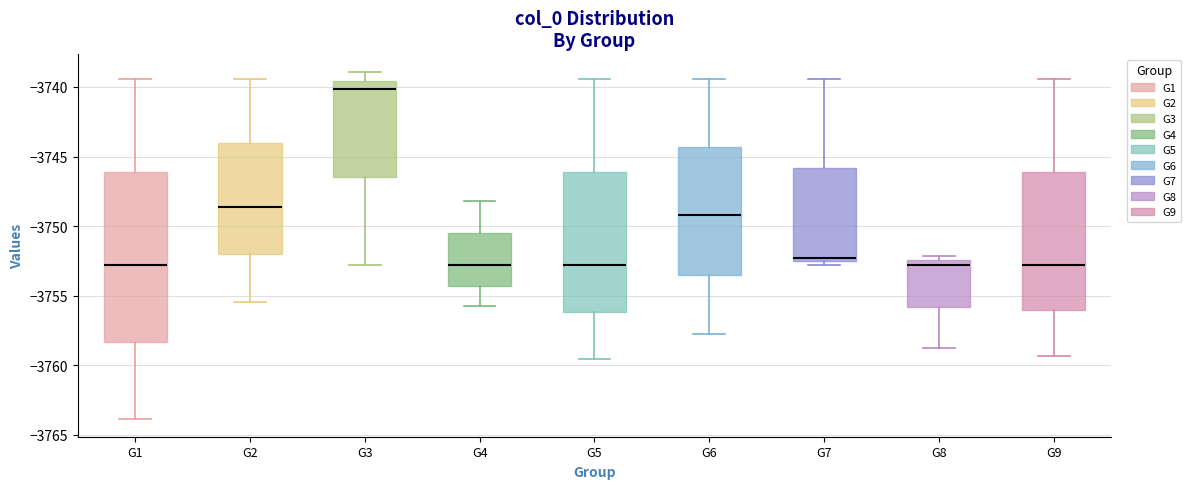

Which box's median line is the highest?

G3